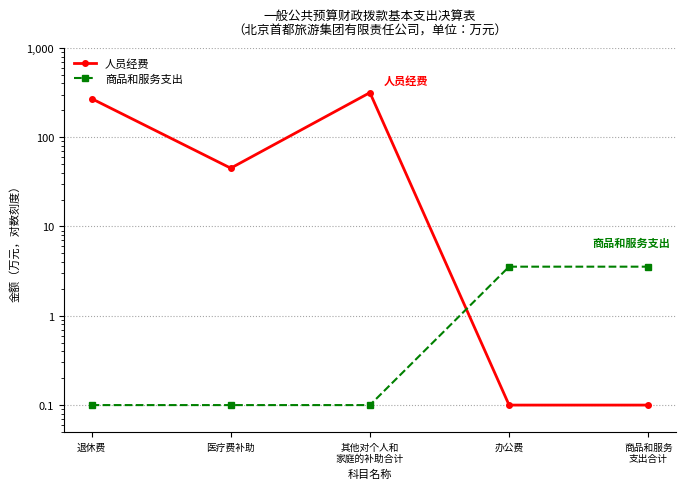

How many series are shown in this chart?

2